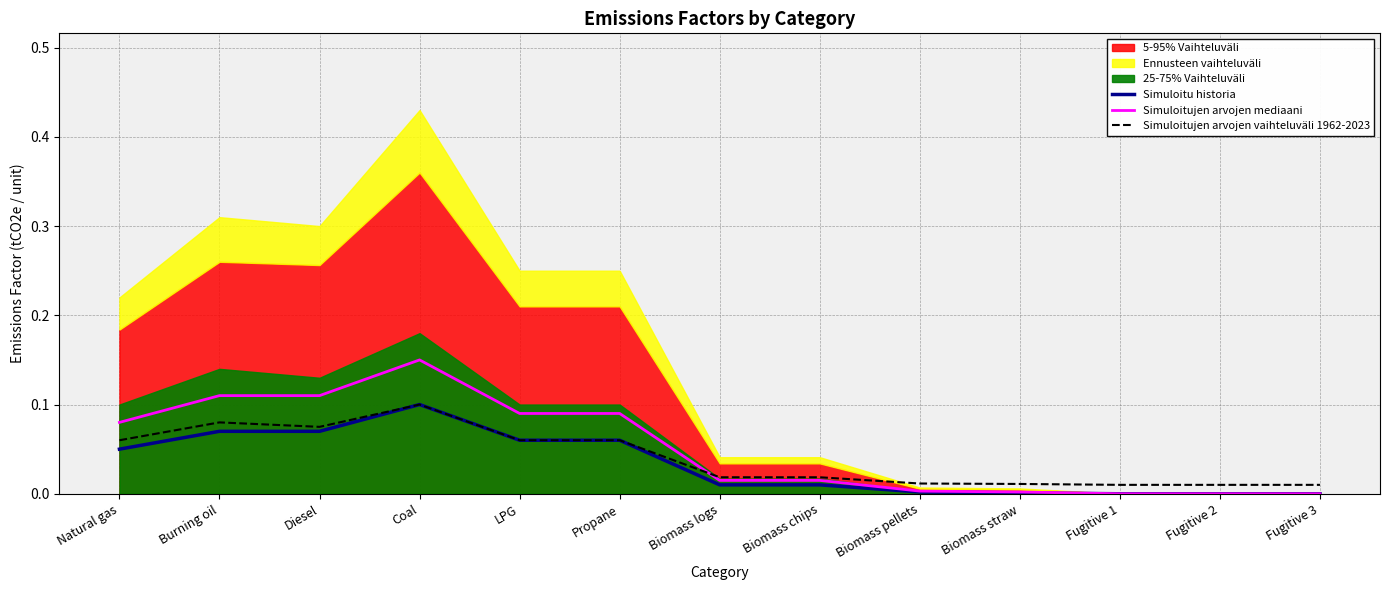

At which category does Simuloitujen arvojen vaihteluväli 1962-2023 reach its first local peak?

Burning oil